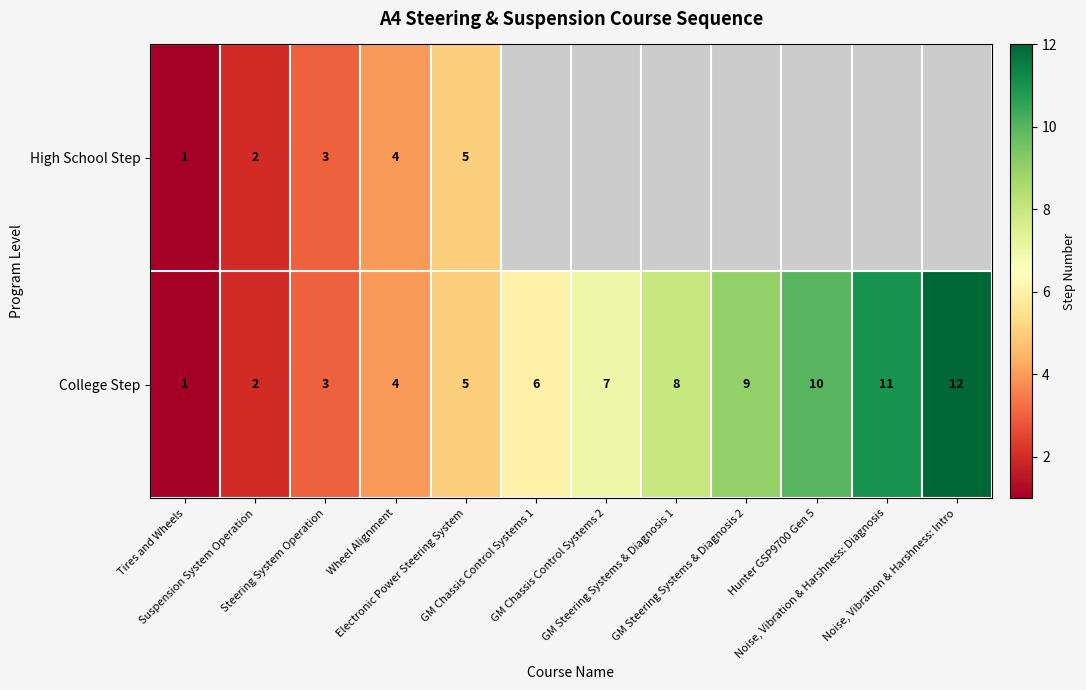

Which category has the lowest value across all series?

Tires and Wheels